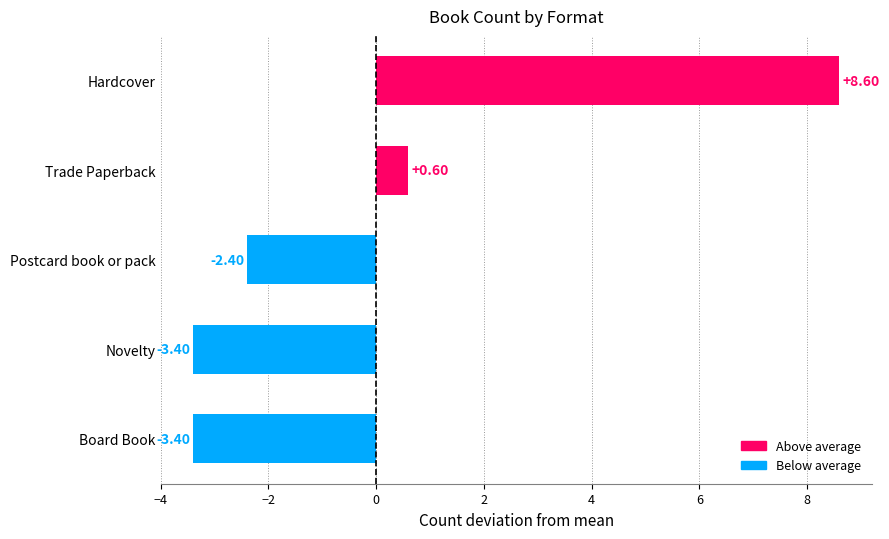

How many negative values are there?

3